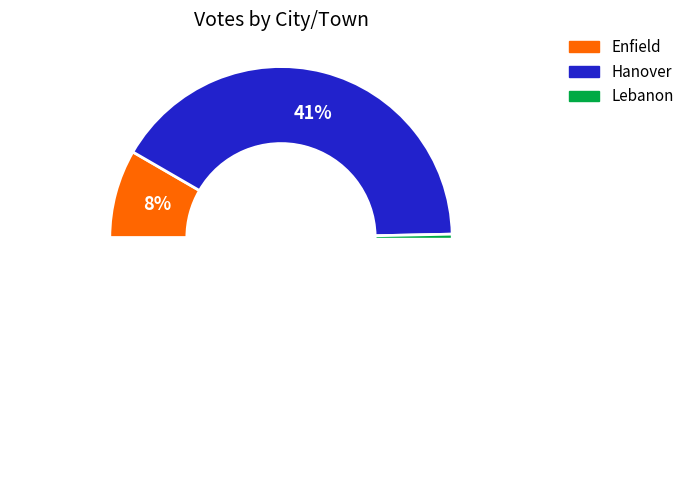

To the nearest percent, what is the difference between the largest and smallest slice percentages?

42%